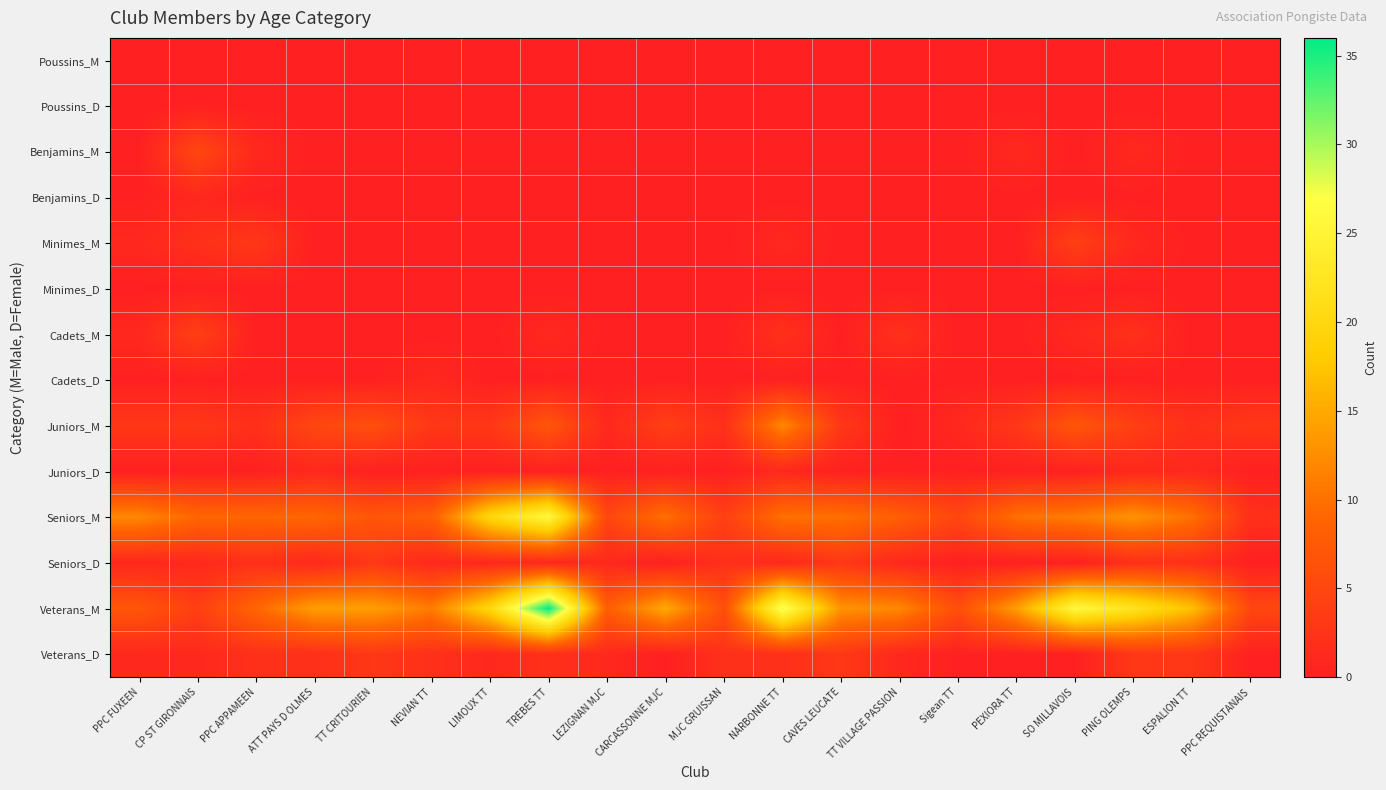

What is the total value across all series at TREBES TT?

73